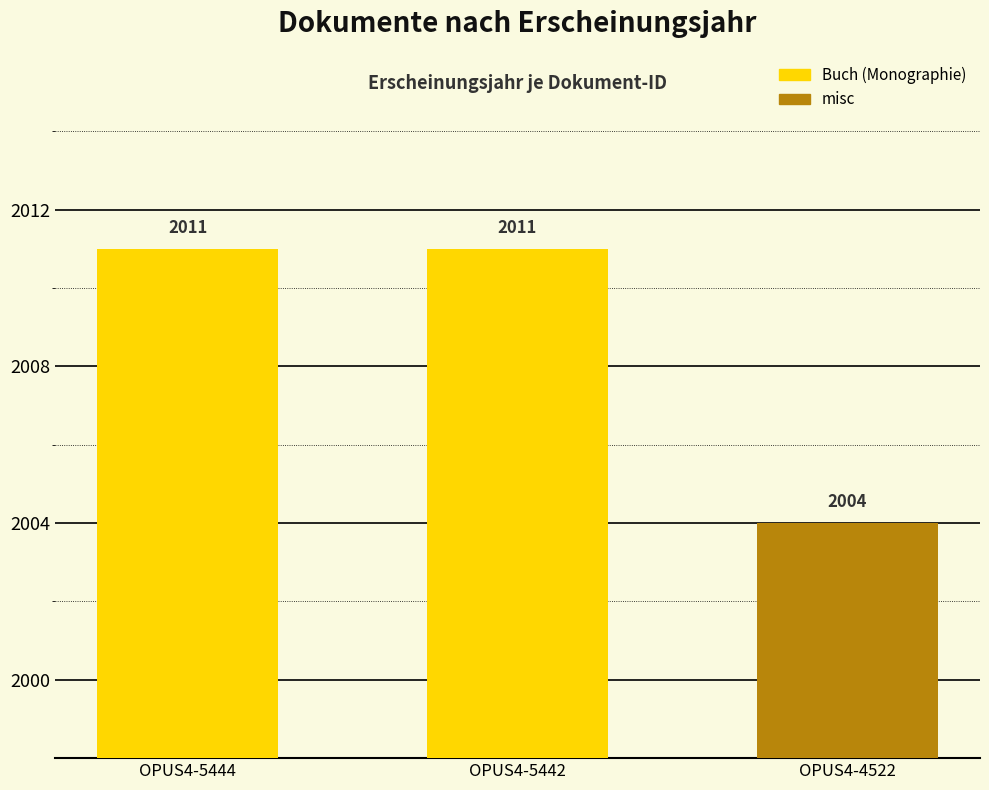

Does the chart contain stacked bars?

No